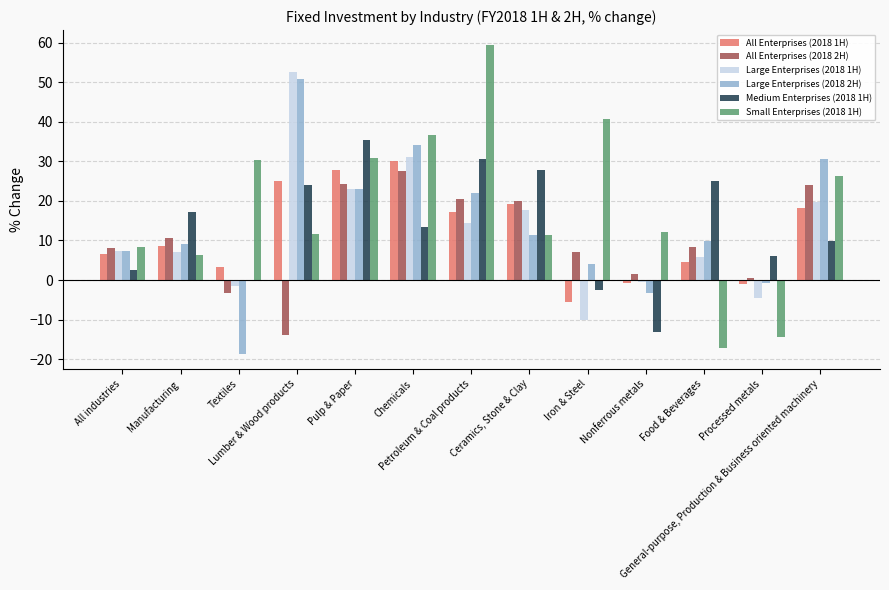

Which category has the highest value across all series?

Petroleum & Coal products